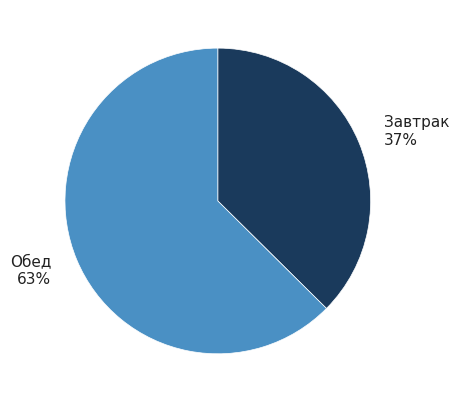

To the nearest percent, what is the average slice percentage?

50%